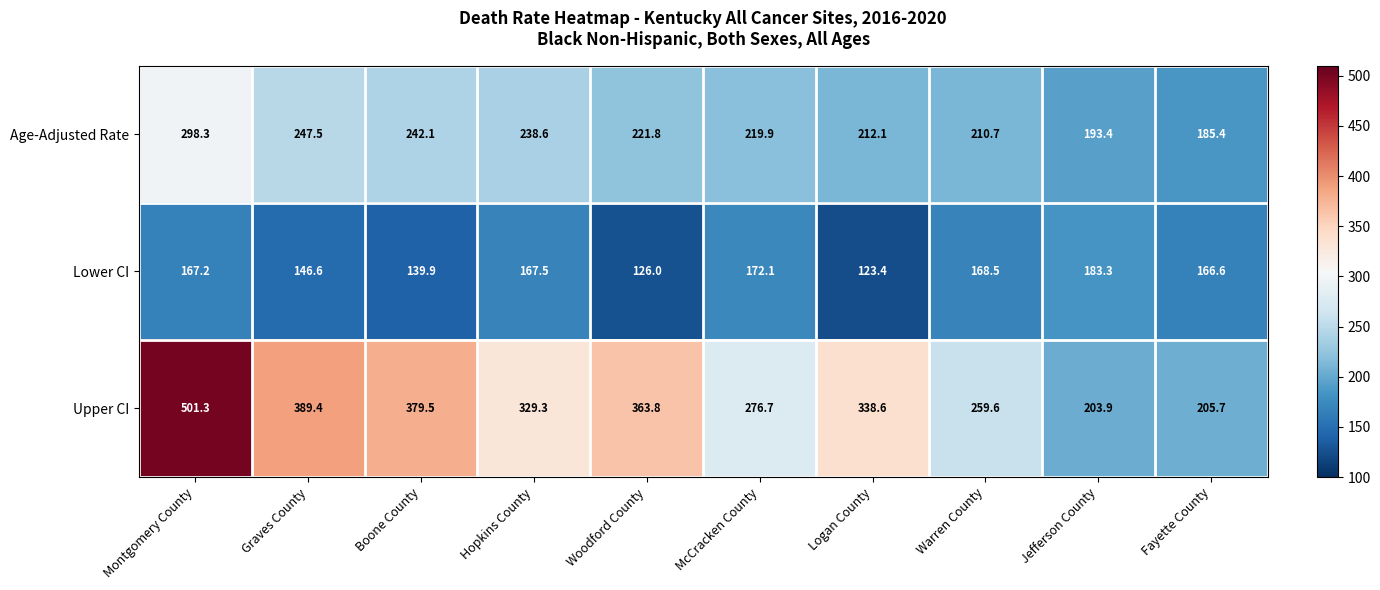

Reading right to left, extract all data points from this chart.

Age-Adjusted Rate: 185.4	193.4	210.7	212.1	219.9	221.8	238.6	242.1	247.5	298.3
Lower CI: 166.6	183.3	168.5	123.4	172.1	126.0	167.5	139.9	146.6	167.2
Upper CI: 205.7	203.9	259.6	338.6	276.7	363.8	329.3	379.5	389.4	501.3